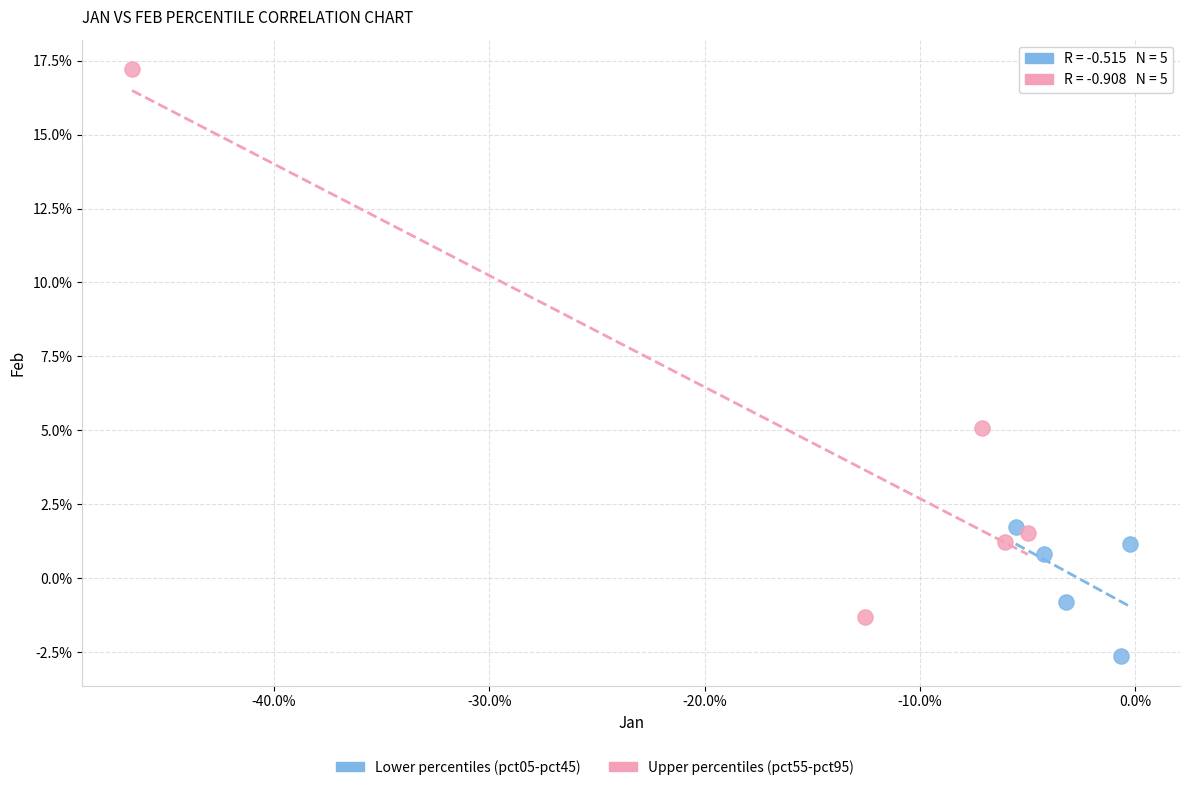

Which series has the largest Y range (max minus min)?

Upper percentiles (pct55-pct95)